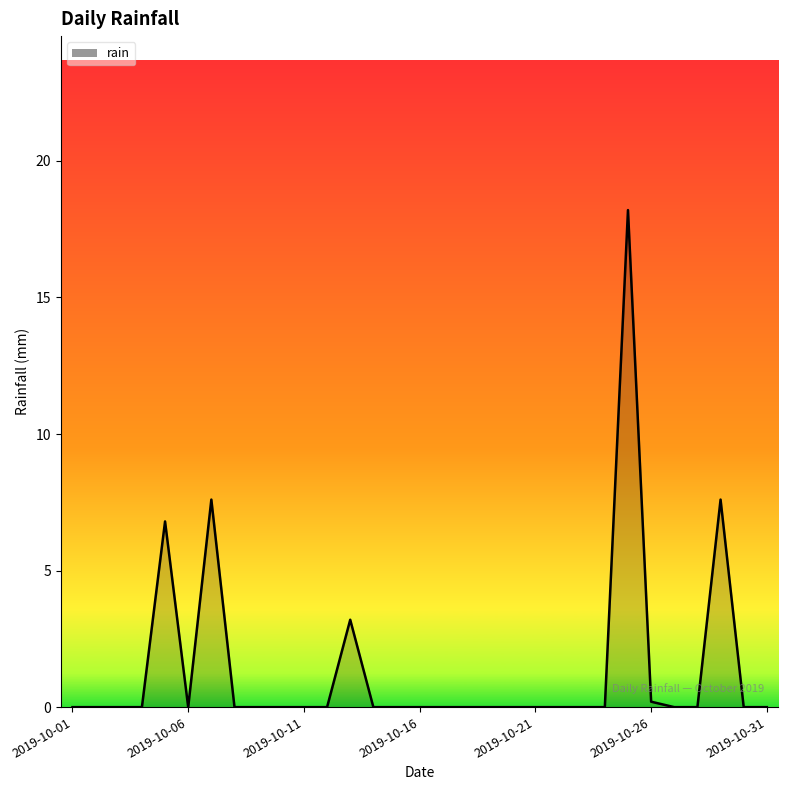

What is the sum of all values?

43.6